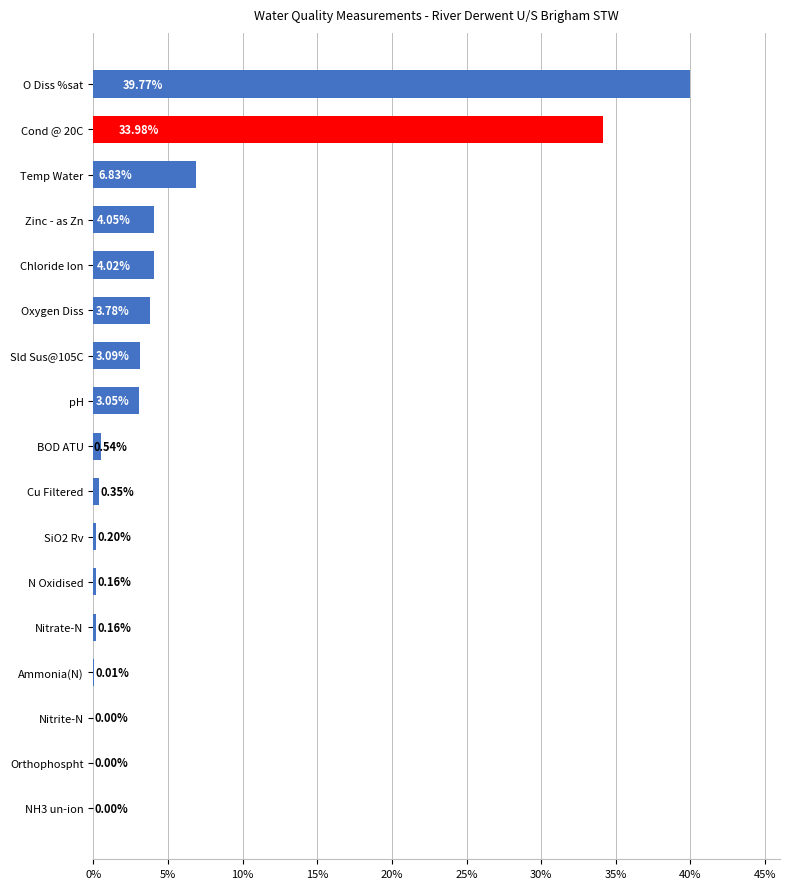

At which label is the value closest to 19?

Temp Water